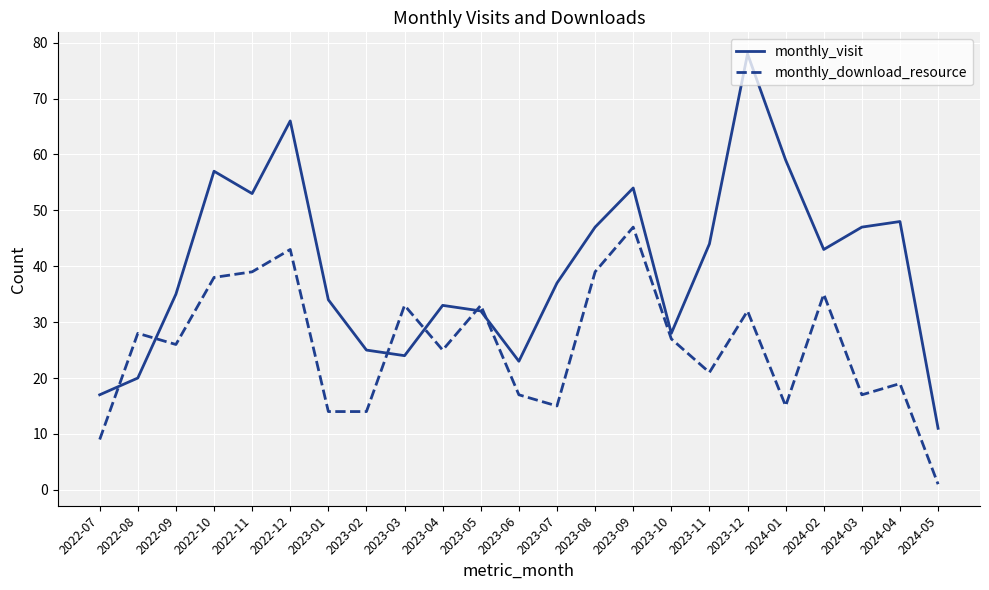

Between which two adjacent categories do monthly_visit and monthly_download_resource first intersect?

2022-07 and 2022-08